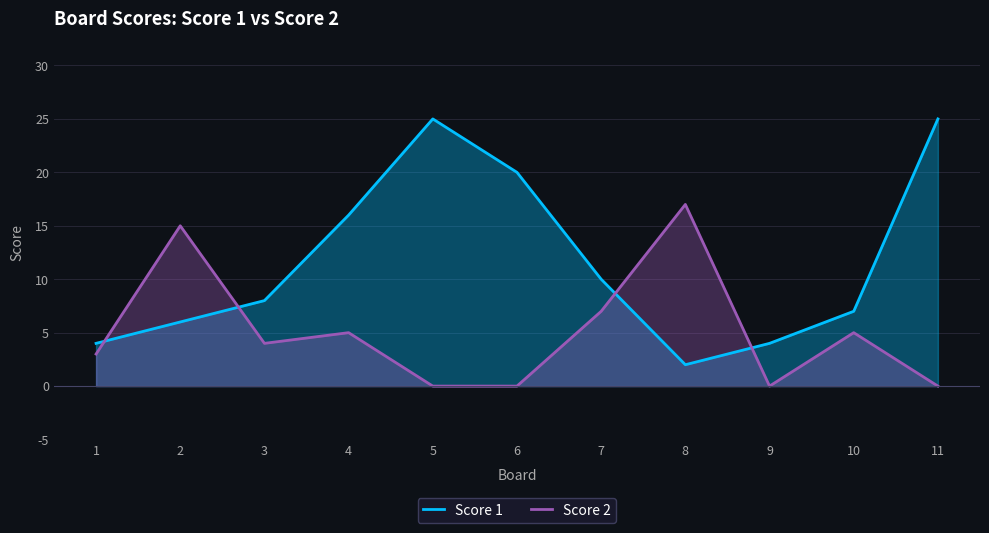

What is the sum of all Score 2 values?

56